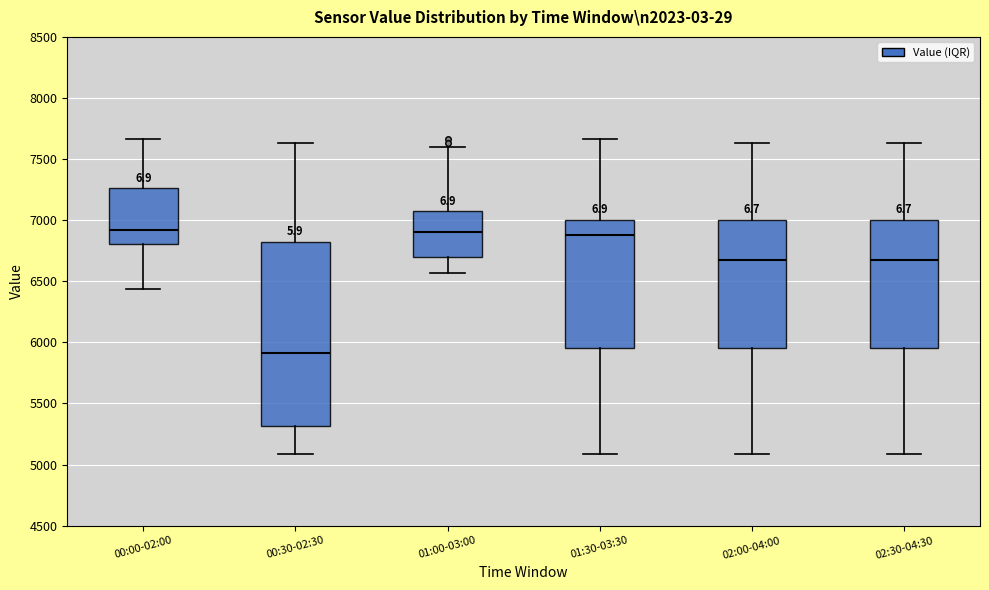

Reading left to right, transcribe this box plot: for each box, give where its median line is, the range the box spans, and where its two whiskers end, as read against the y-axis. The values are not printed on the chart, so give them approximately, as read against the axis.

00:00-02:00: median 6900, box 6800 to 7250, whiskers 6450 to 7650
00:30-02:30: median 5900, box 5300 to 6800, whiskers 5100 to 7650
01:00-03:00: median 6900, box 6700 to 7050, whiskers 6550 to 7600
01:30-03:30: median 6900, box 5950 to 7000, whiskers 5100 to 7650
02:00-04:00: median 6650, box 5950 to 7000, whiskers 5100 to 7650
02:30-04:30: median 6650, box 5950 to 7000, whiskers 5100 to 7650